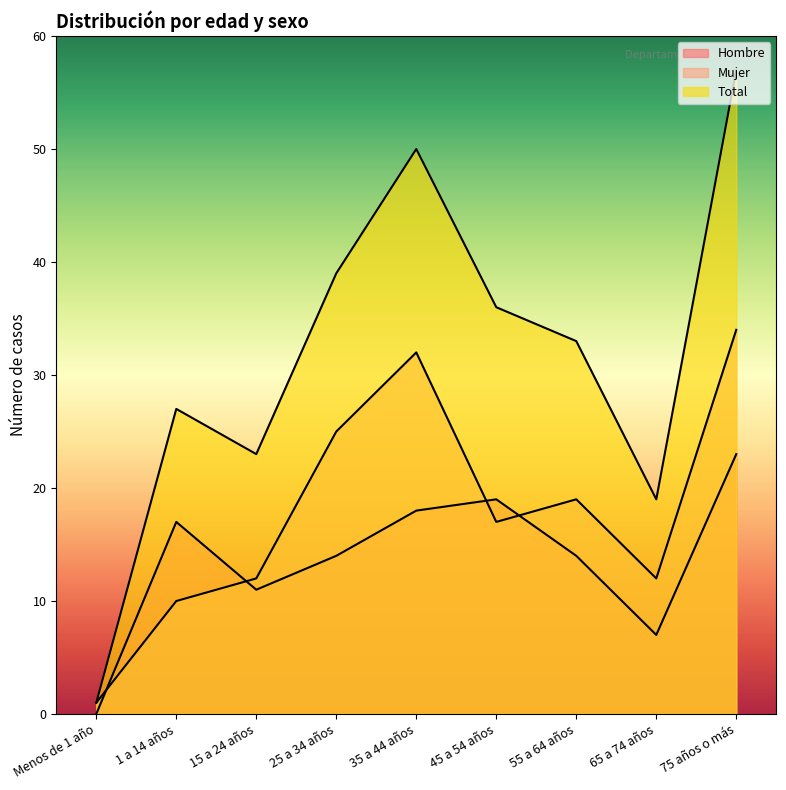

What is the label of the 3rd point from the left?

15 a 24 años